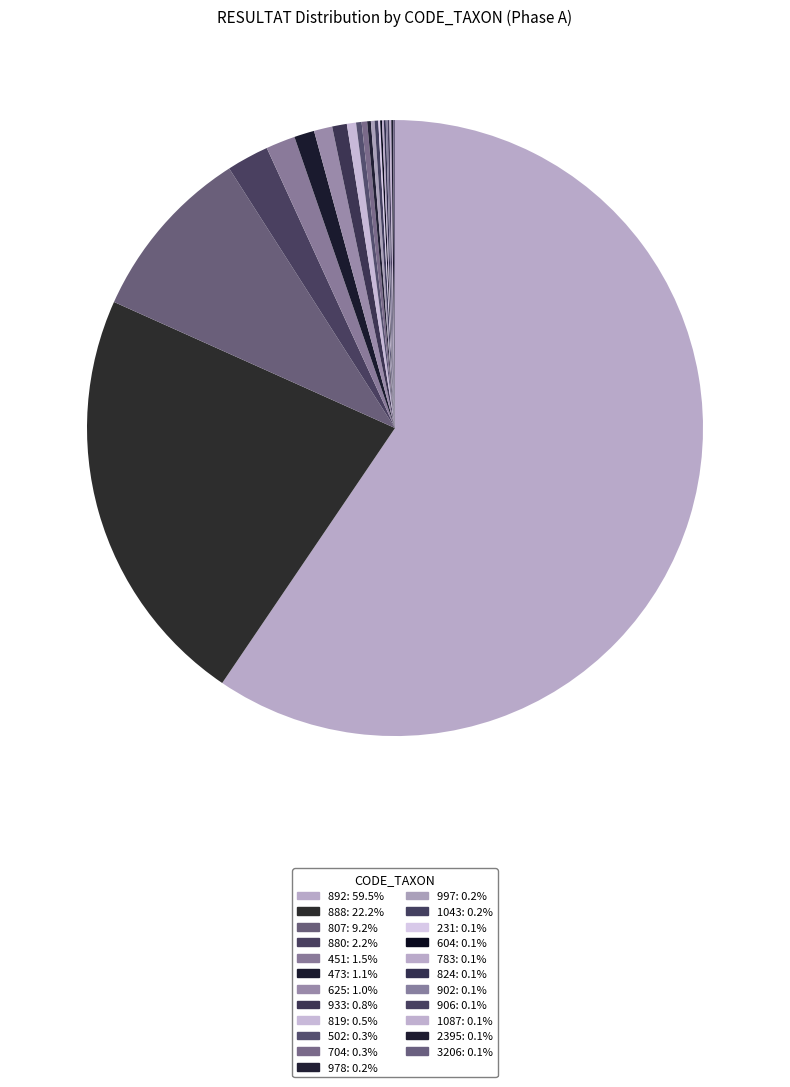

The 3206 slice represents 0% of the pie. True or false?

True